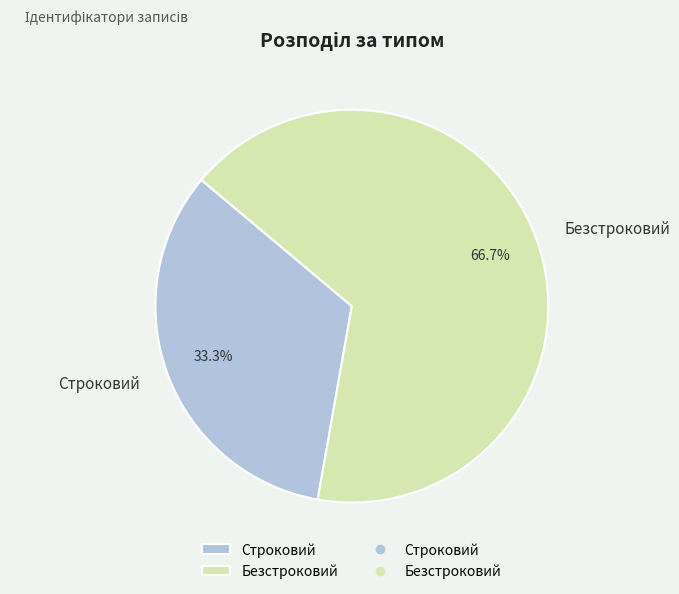

Rank the categories by value from highest to lowest.

Безстроковий, Строковий